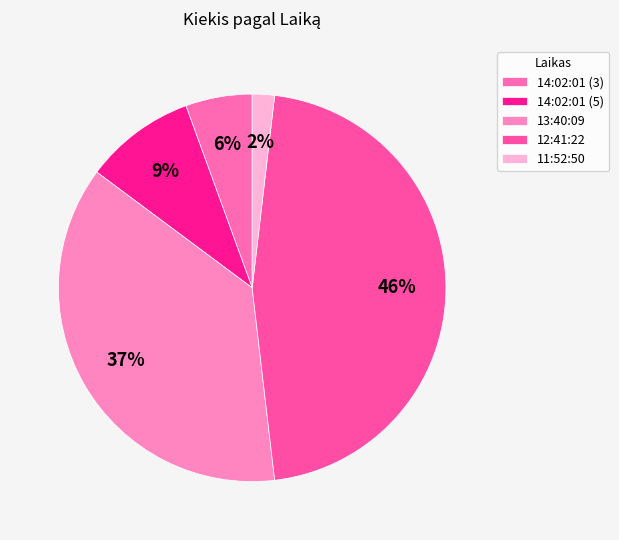

Is it true that 13:40:09 is 37% of the pie?

True